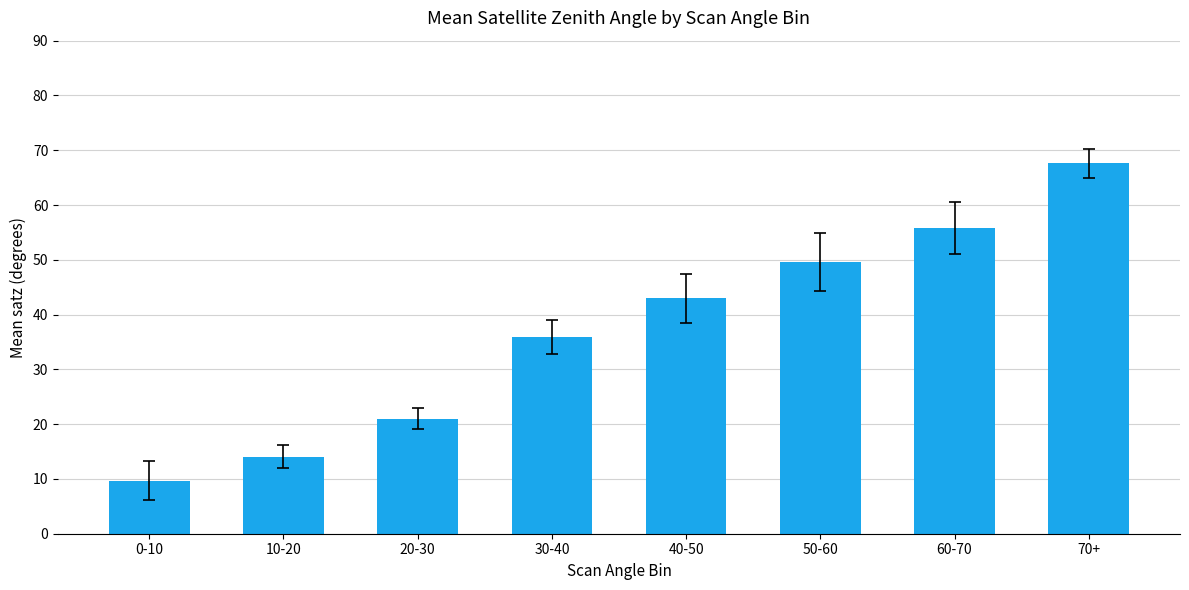

Reading right to left, what are all the values shown in this chart?

67.6	55.8	49.6	43.0	35.9	21.0	14.1	9.7